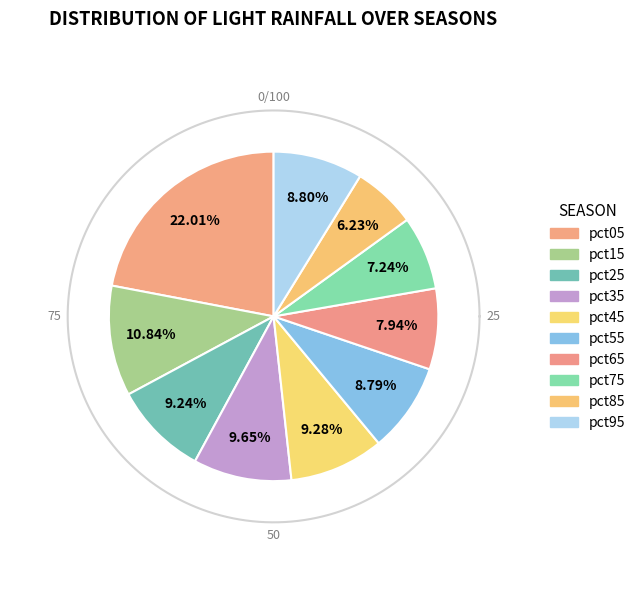

What percentage is the pct25 slice, to the nearest percent?

9%